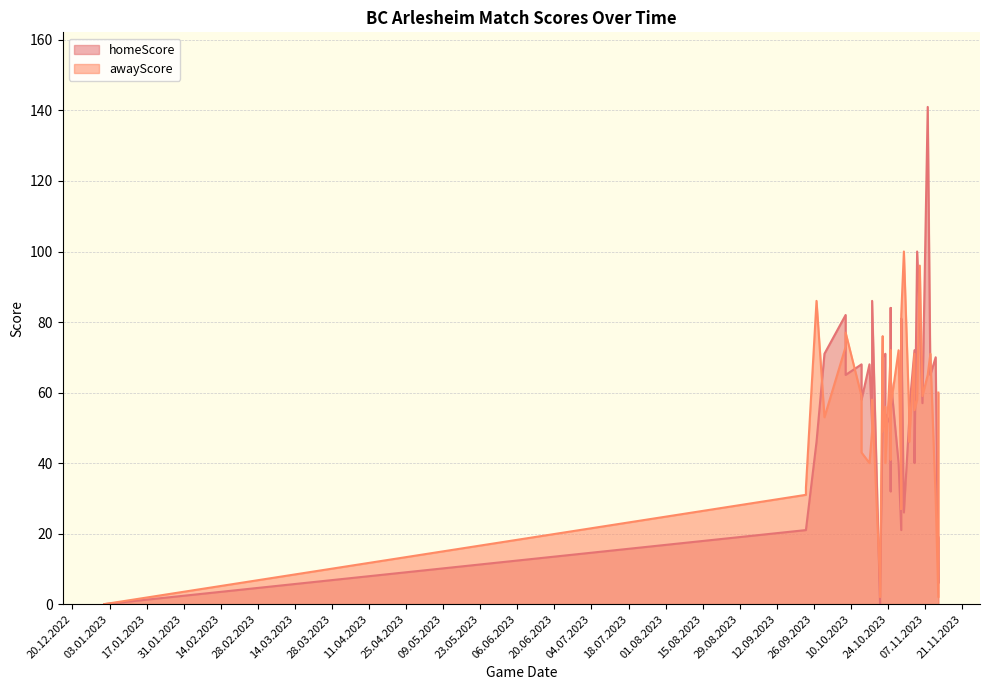

Count the number of categories in the chart.

40